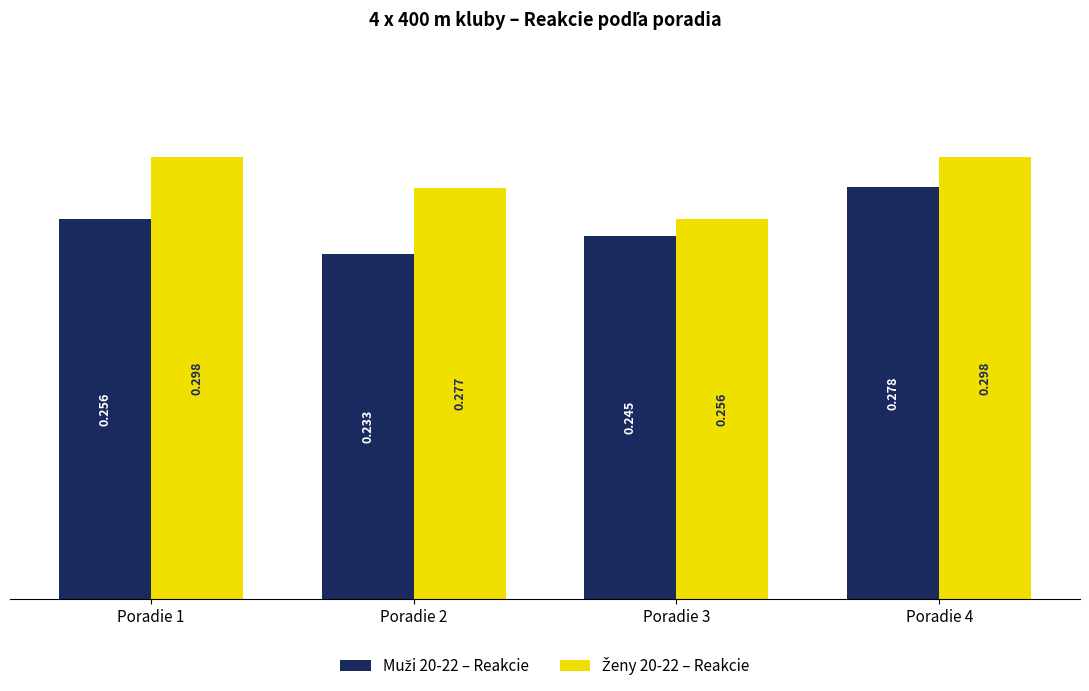

How many categories are shown in the chart?

4